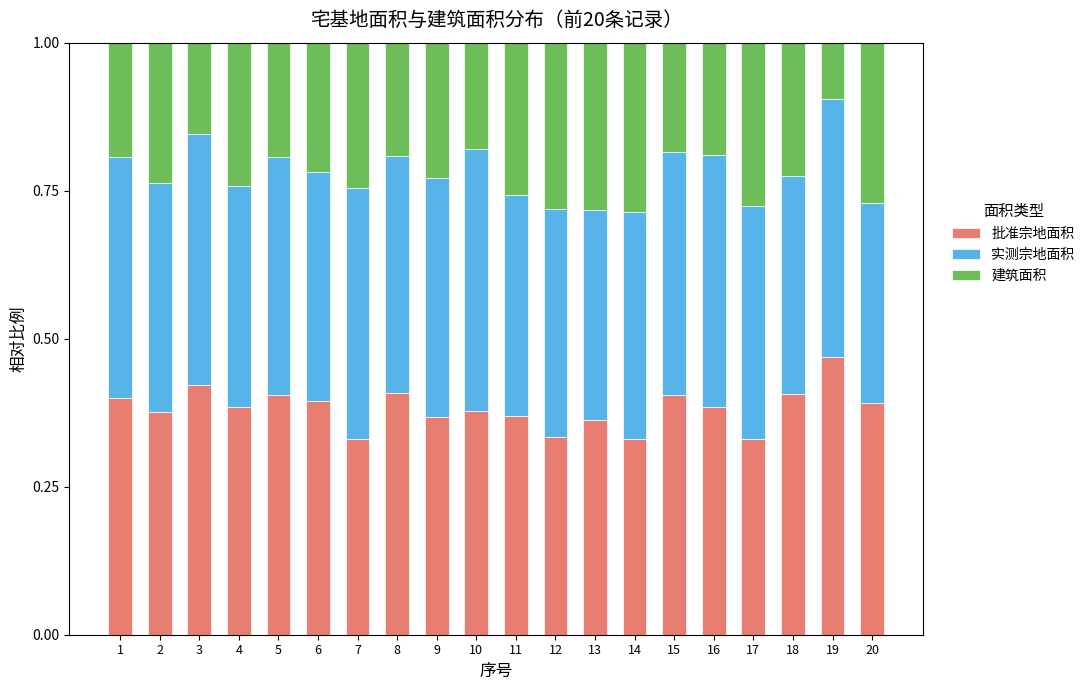

What is the total value across all series at 20?

1.0